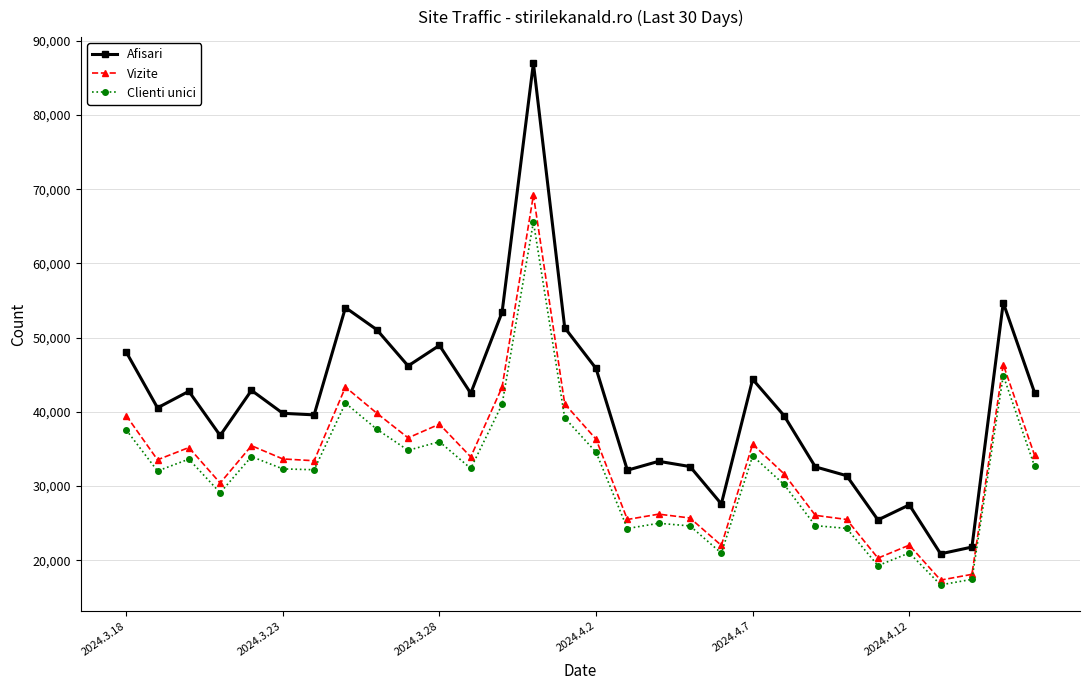

True or false: Clienti unici has more than 0 points higher than both neighbors.

True